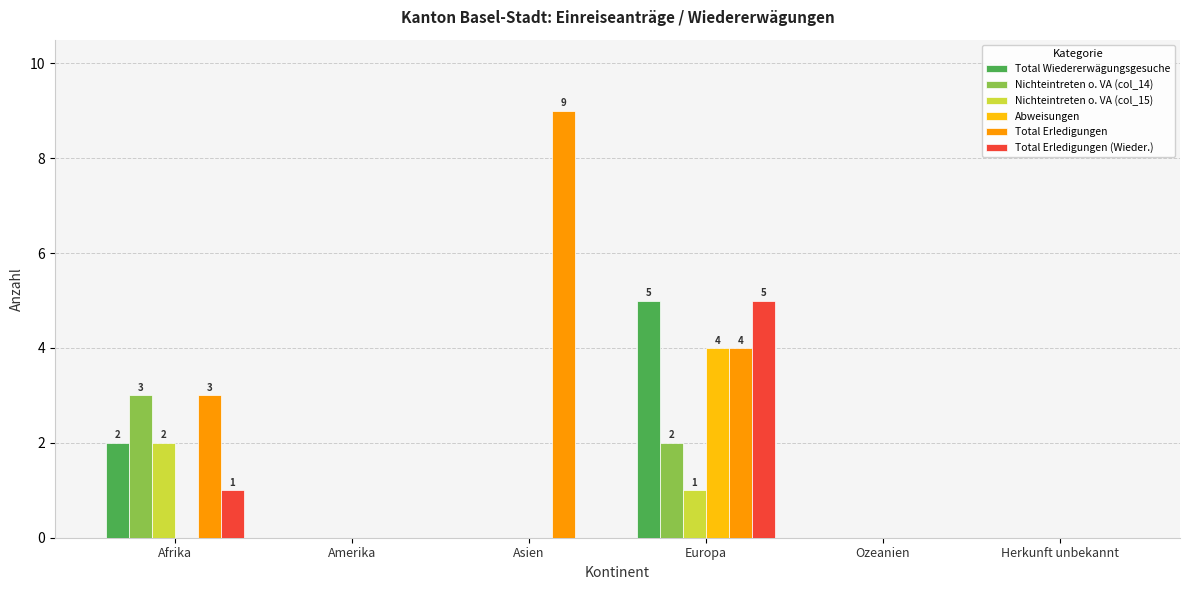

How many data points does each series have?

6